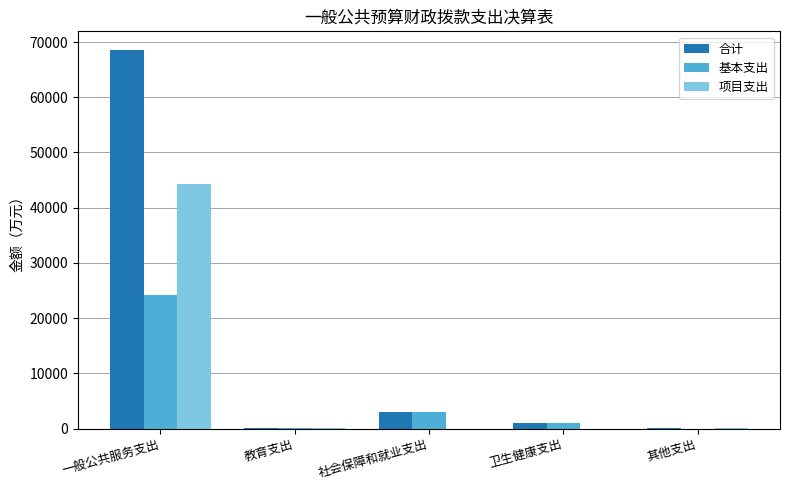

Where is 合计 nearest to the value 34294?

社会保障和就业支出